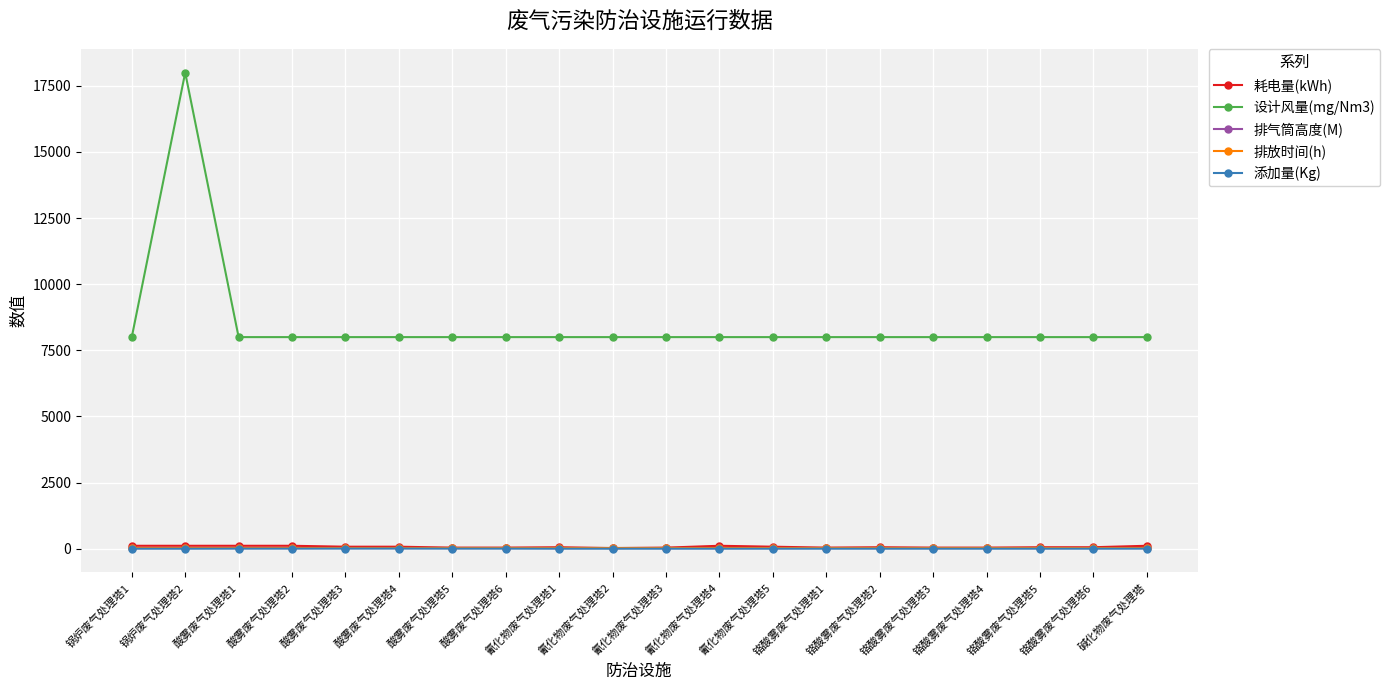

True or false: 设计风量(mg/Nm3) has a value of 8000.0 at 铬酸雾废气处理塔2.

True